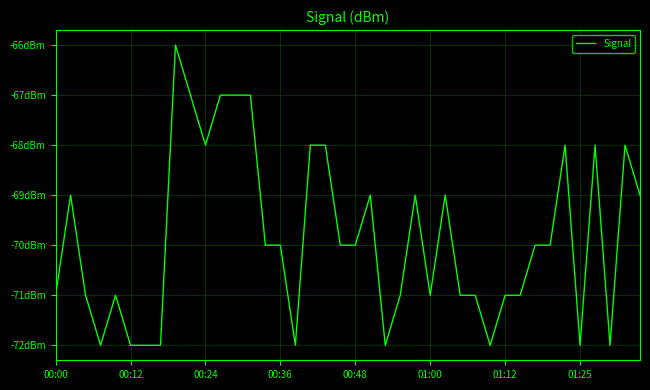

Does the chart display data point markers on the line(s)?

No